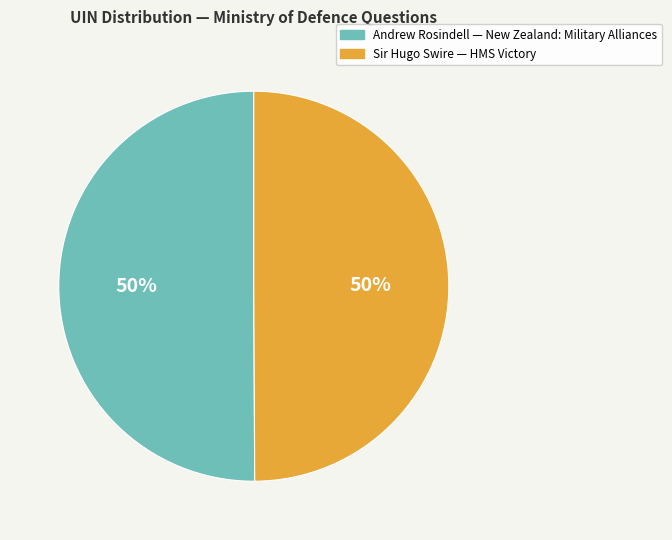

To the nearest percent, what is the average slice percentage?

50%